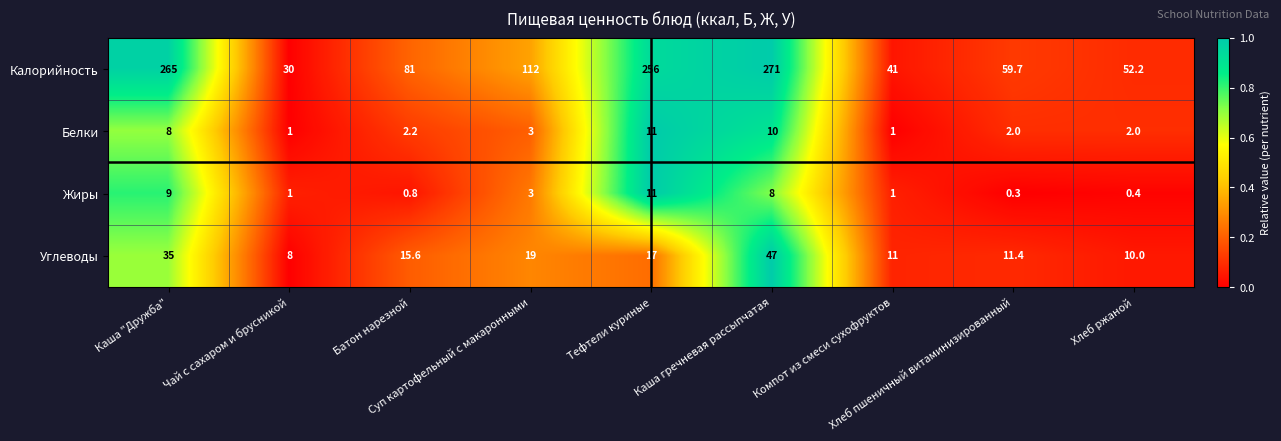

What is the difference between the highest and lowest values at Чай с сахаром и брусникой?

29.0